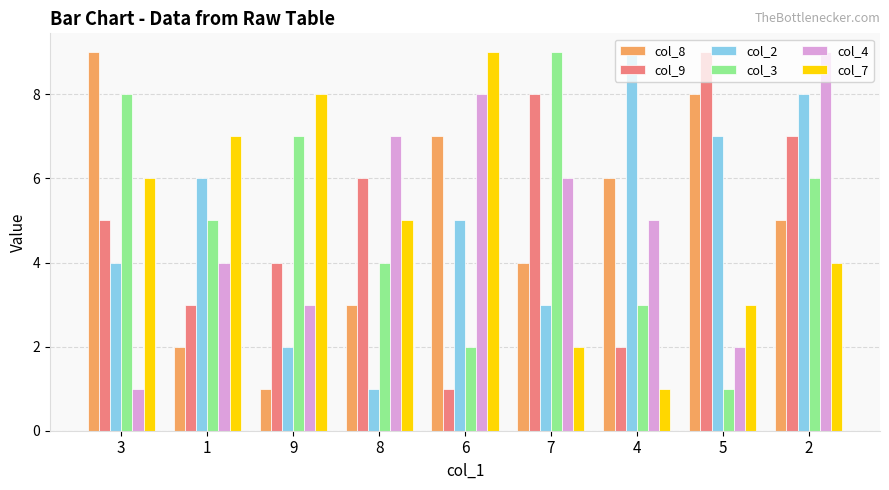

Count the number of categories in the chart.

9